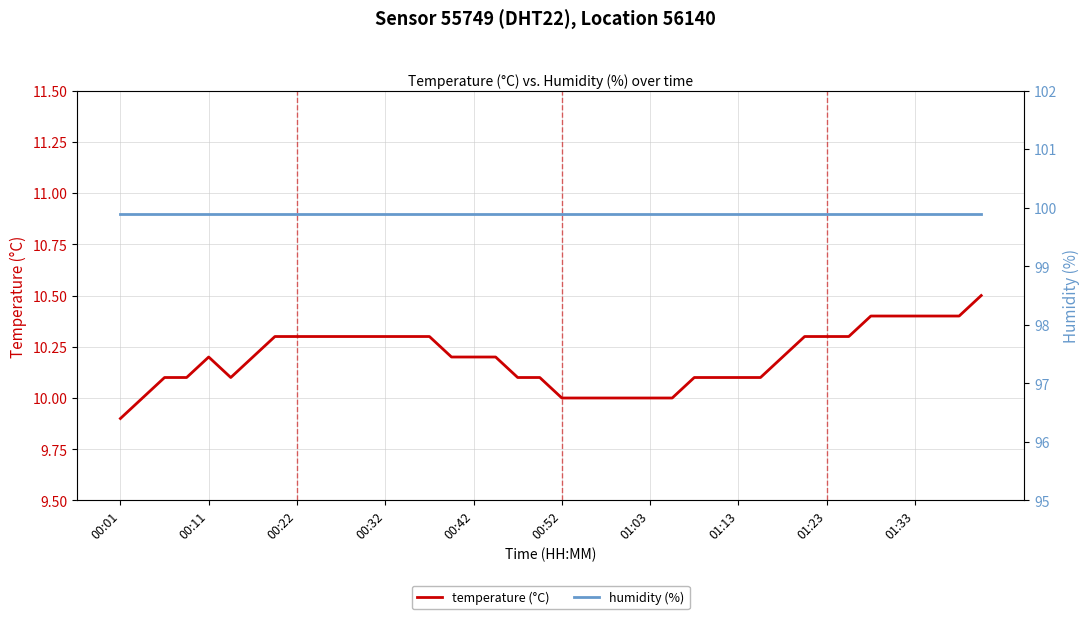

At how many categories does at least one series exceed 55?

40